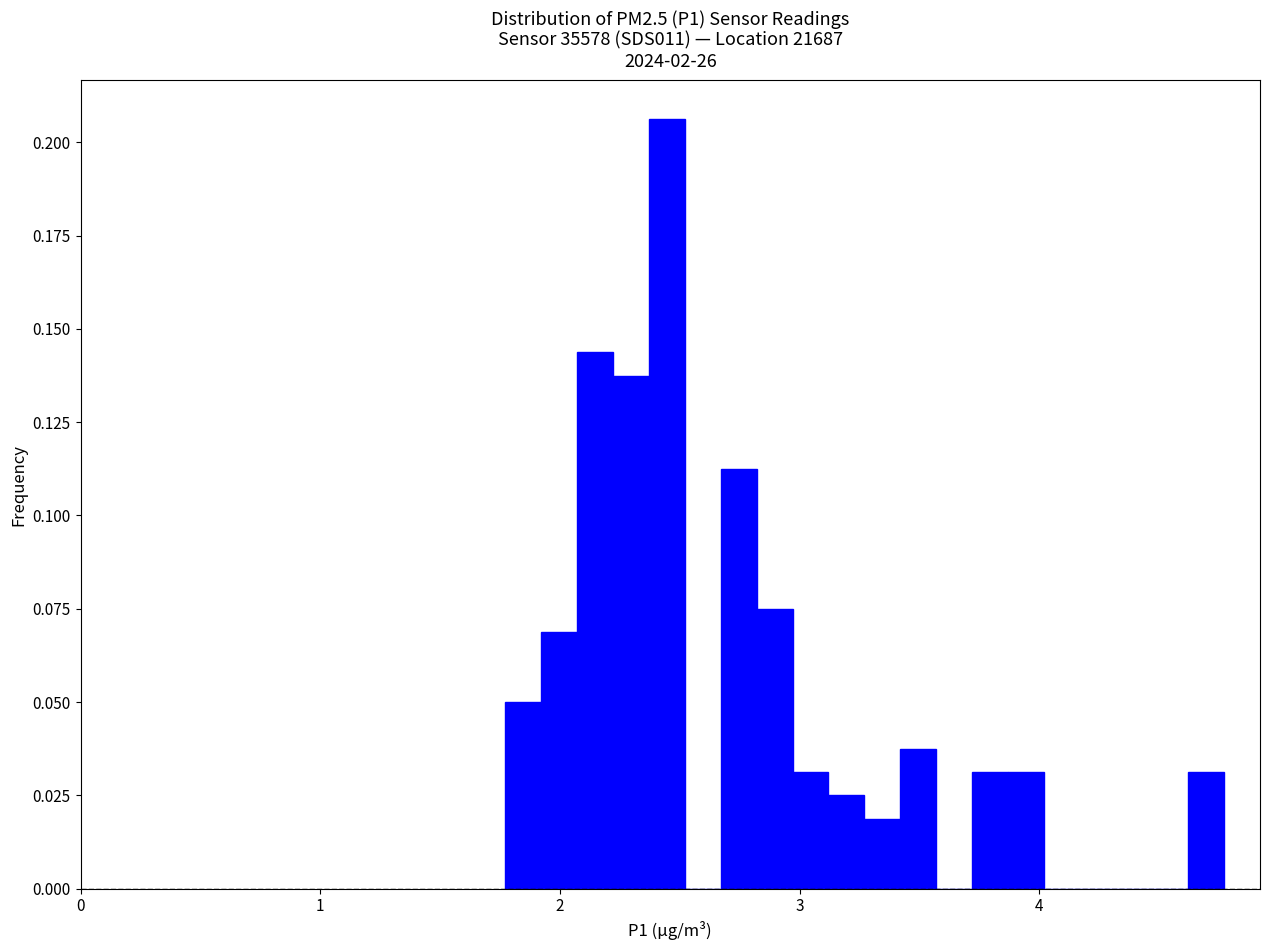

Around what value on the x-axis is the tallest bar? Give the approximate position of its centre, as read against the axis.

2.4